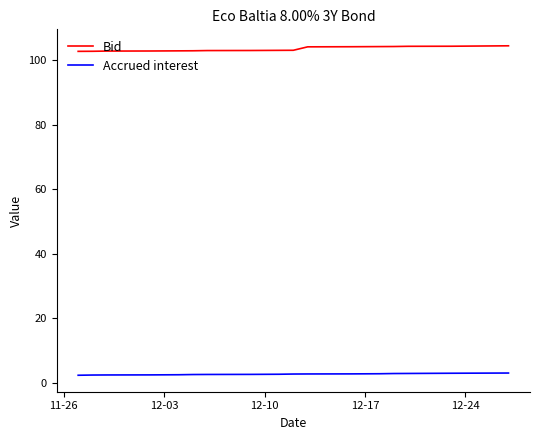

What is the minimum value shown in the chart?

2.3